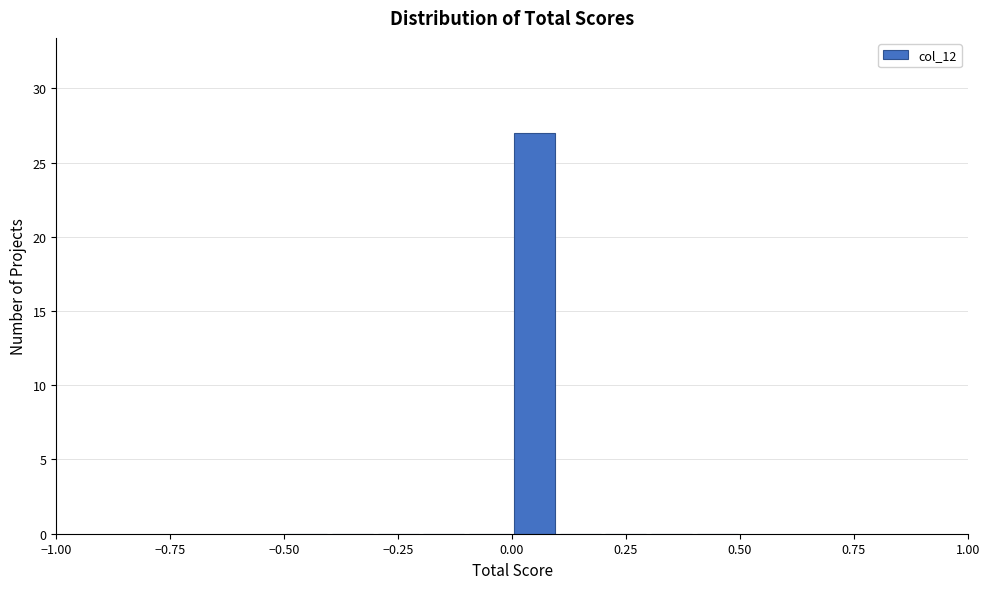

Read against the x-axis, roughly where is the centre of the tallest bar?

0.05